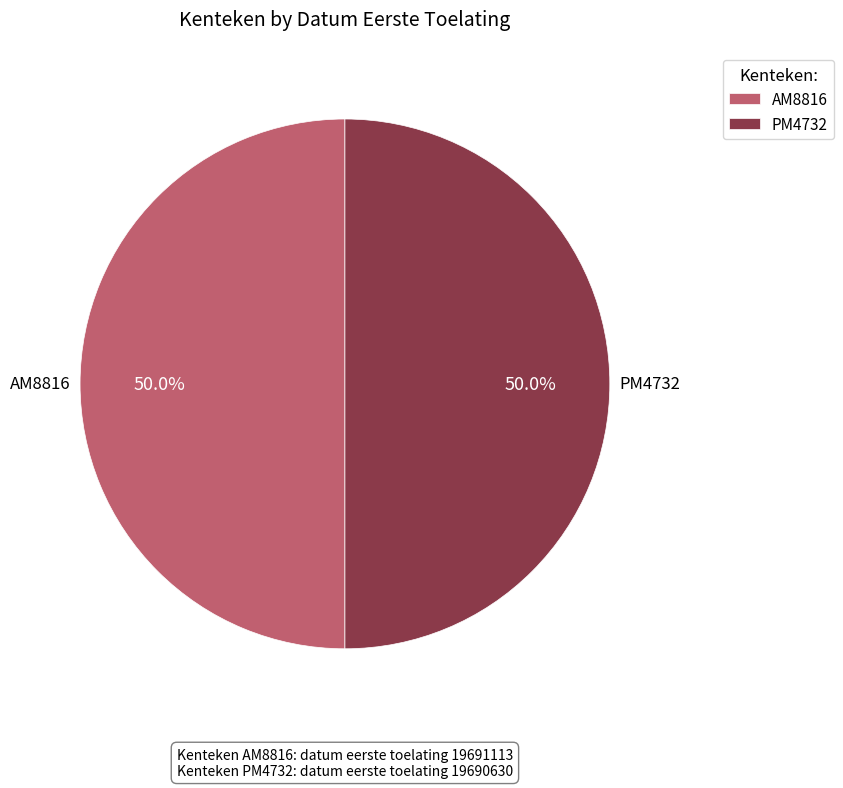

What is the total percentage of AM8816 and PM4732?

100.0%